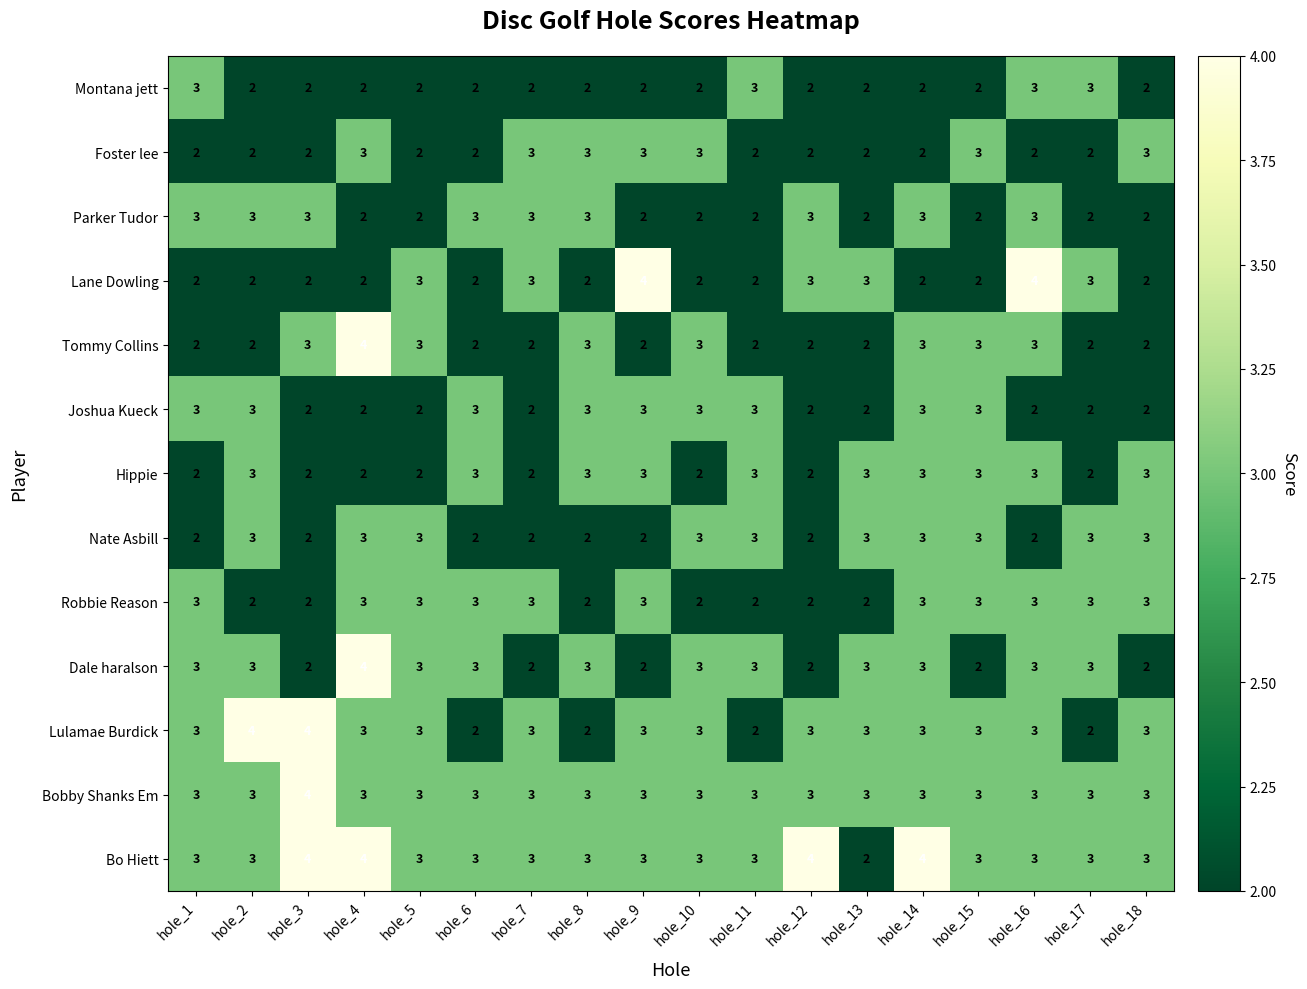

Is it true that Joshua Kueck equals 5 at hole_6?

False